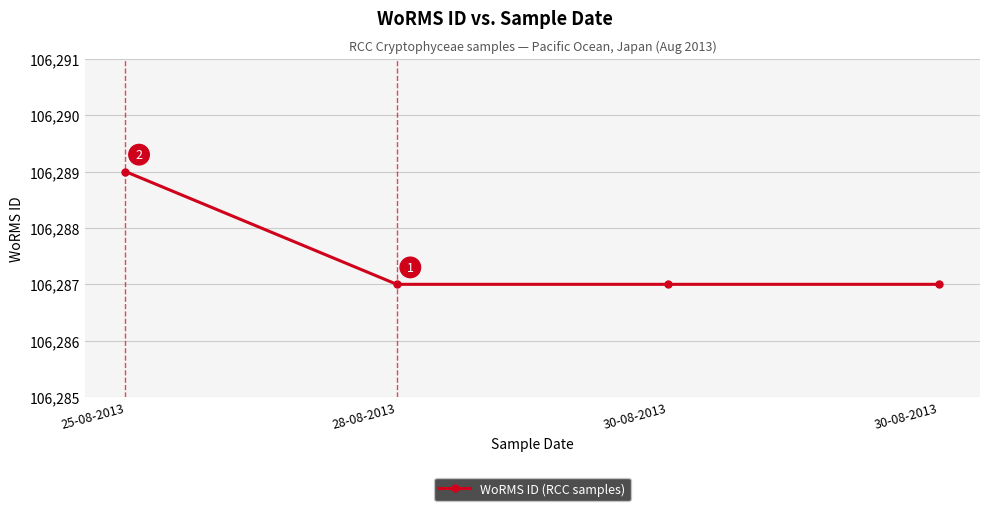

What is the average value?

106288